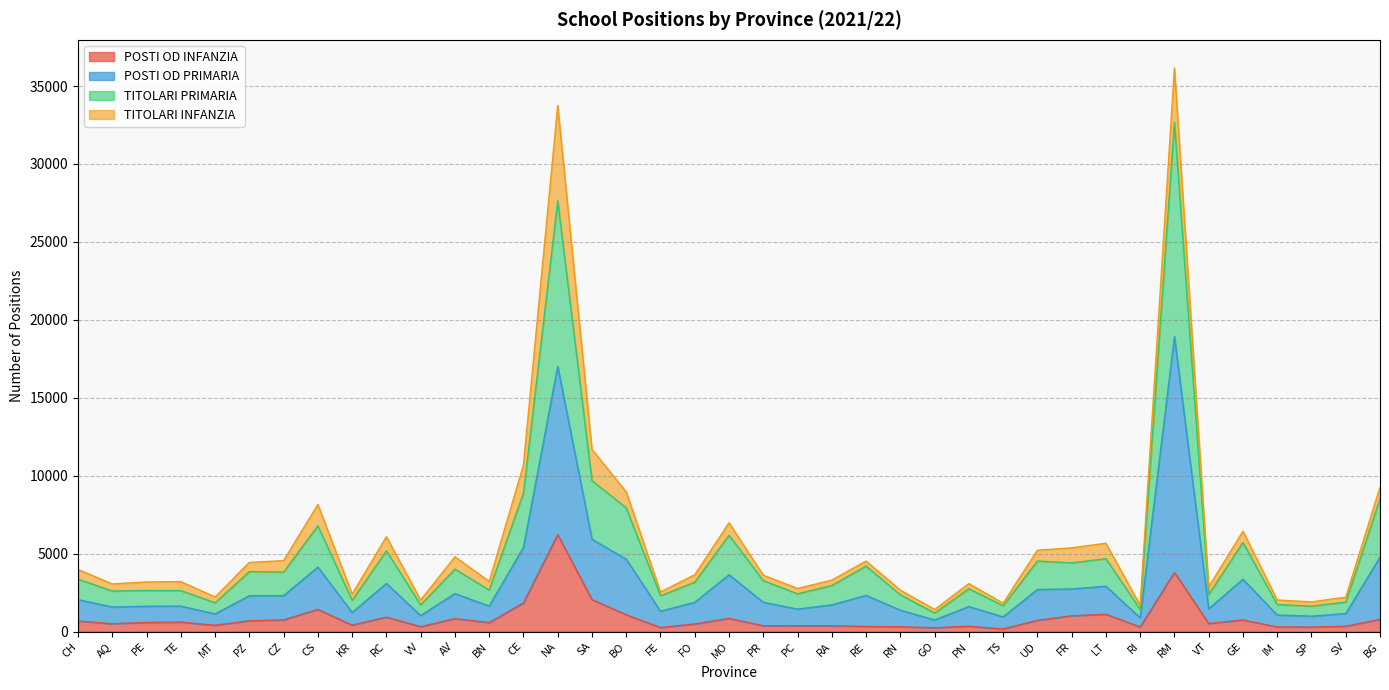

What is the label of the 23rd point from the right?

BO